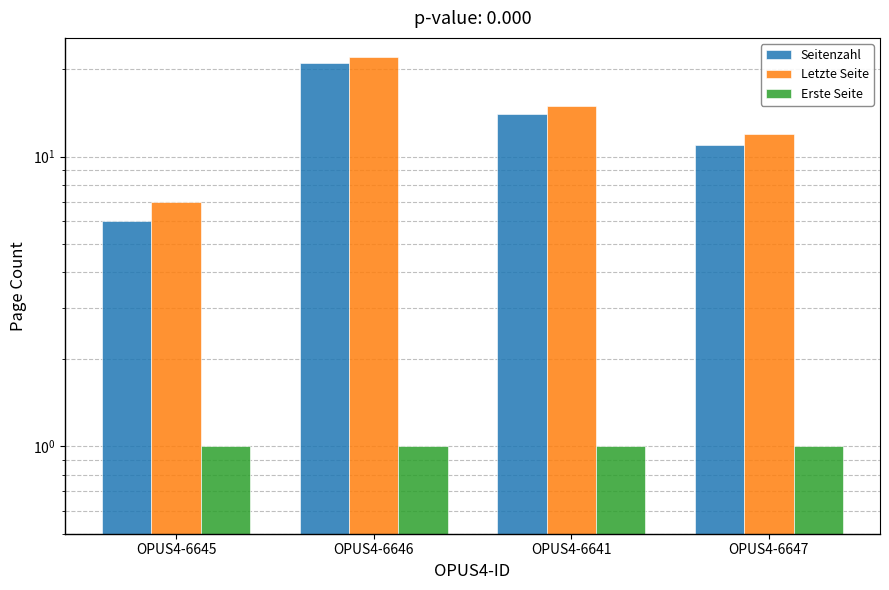

The value of Erste Seite at OPUS4-6645 is 1. True or false?

True